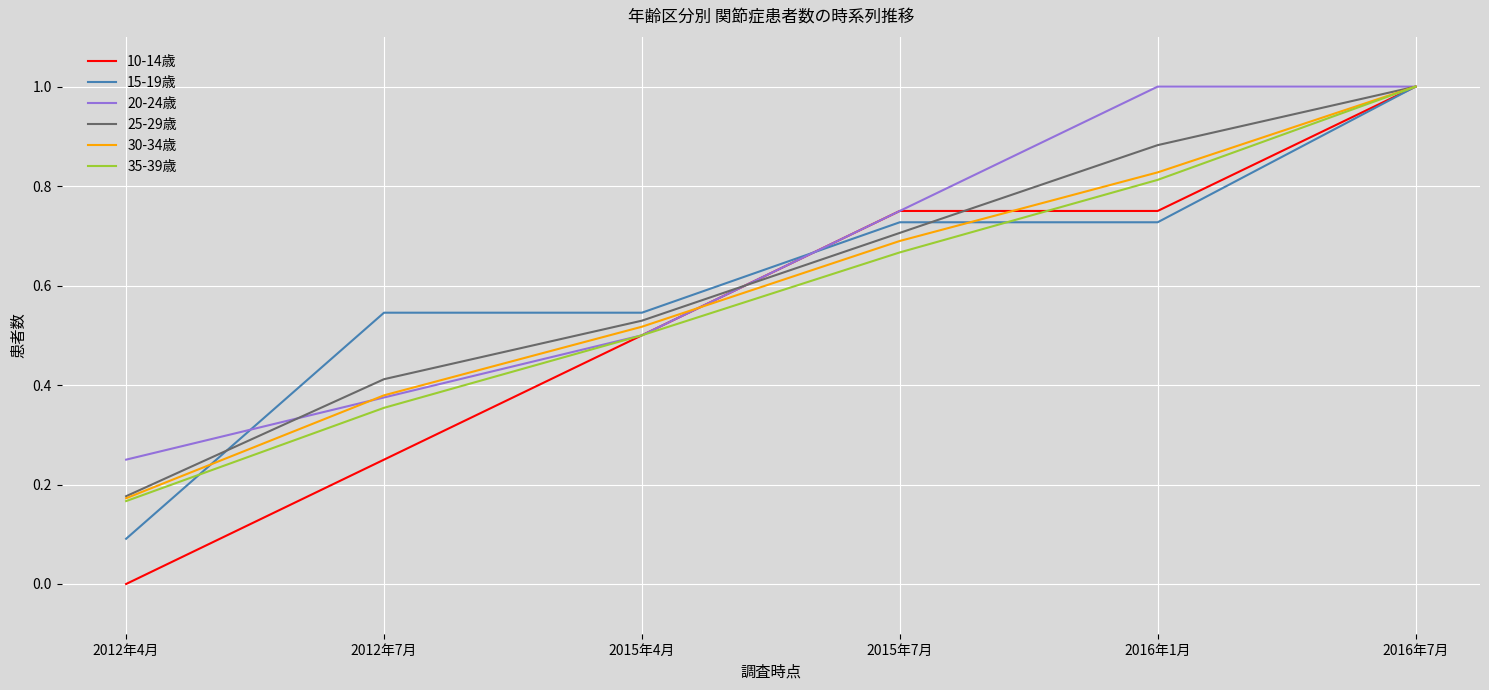

What position from the left is 2016年7月?

6